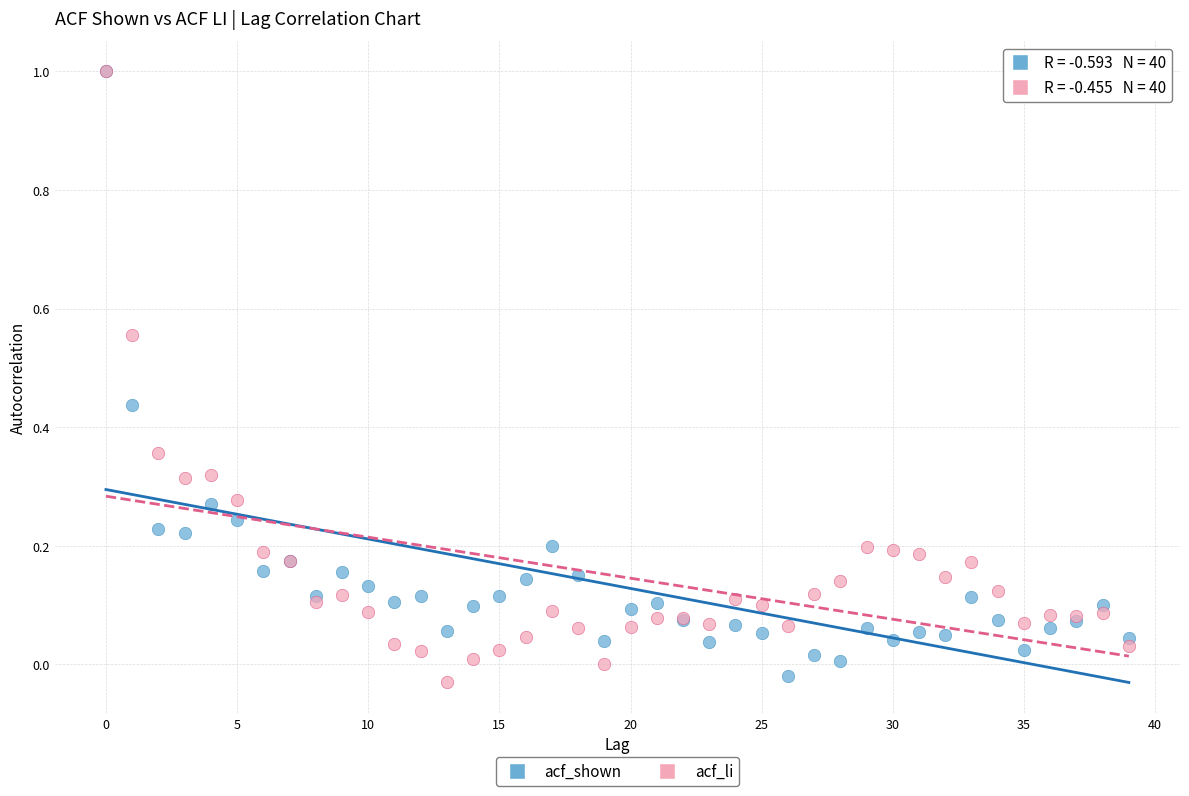

Which series reaches the minimum Y coordinate?

acf_li